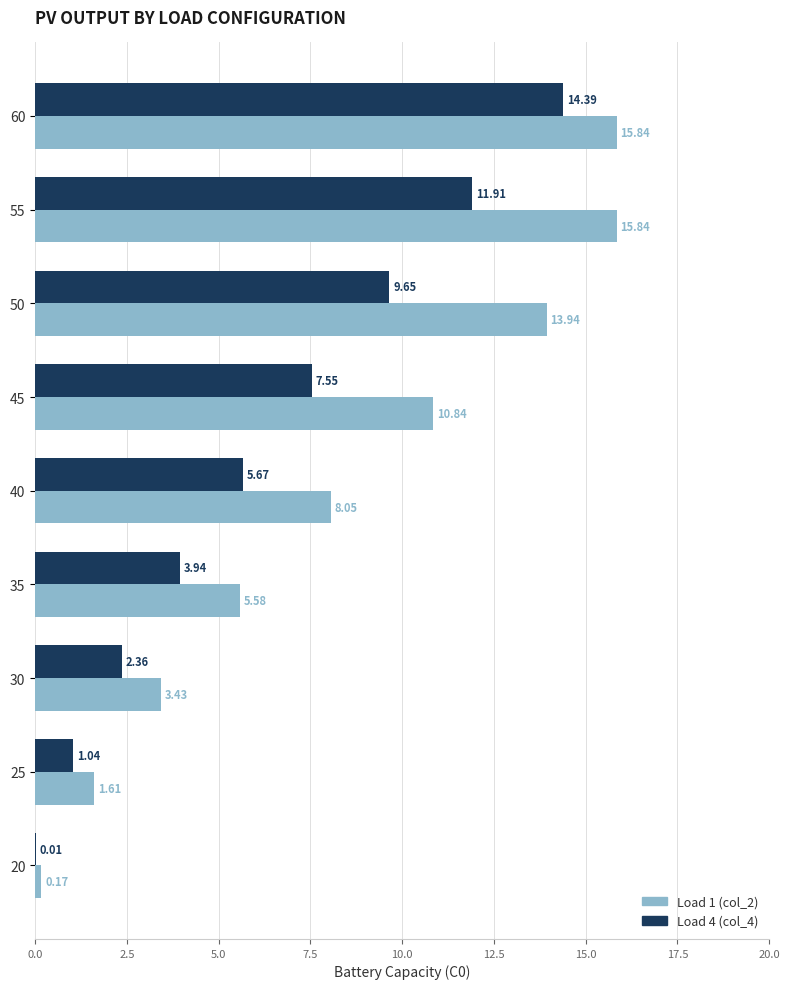

Which series changed the most between 25 and 30?

Load 1 (col_2)